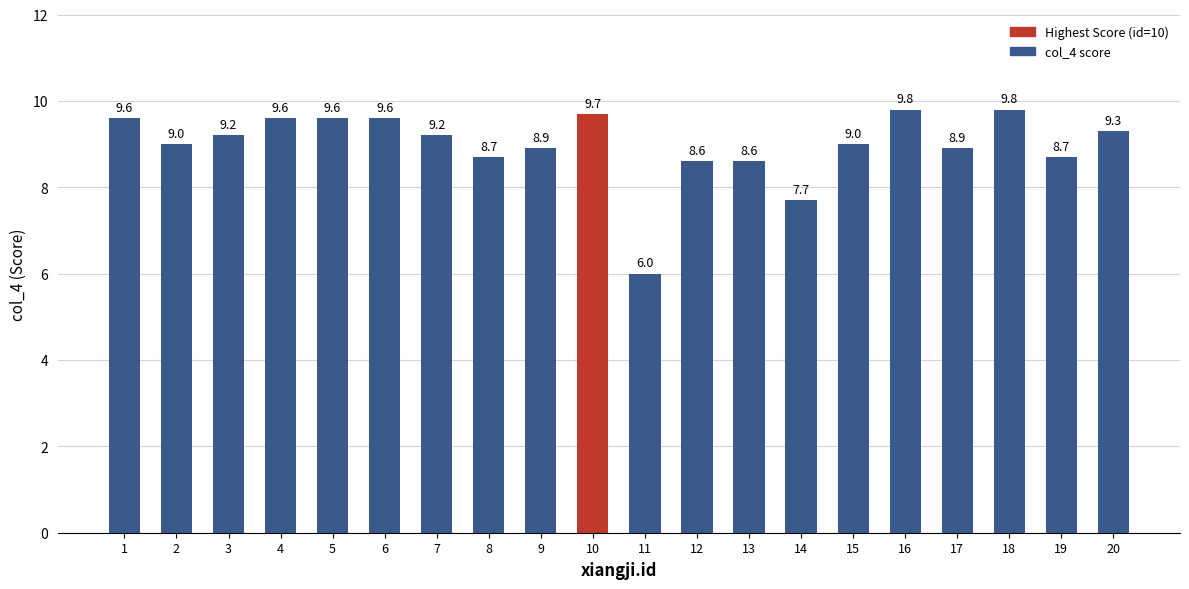

Approximately how many times larger is the value at 4 compared to 8?

1.1